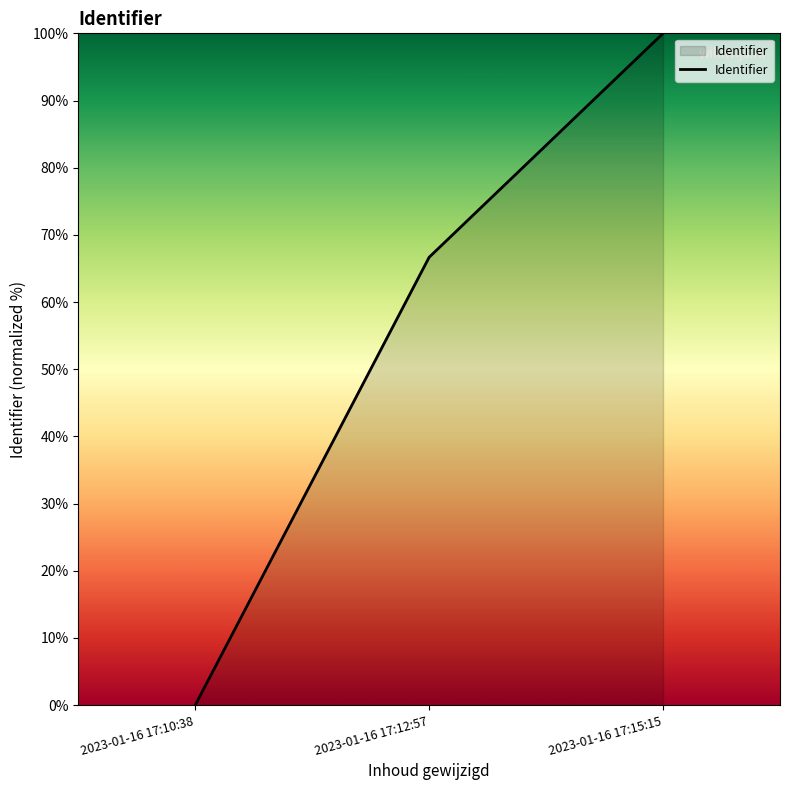

Rank the categories by value from highest to lowest.

2023-01-16 17:15:15, 2023-01-16 17:12:57, 2023-01-16 17:10:38